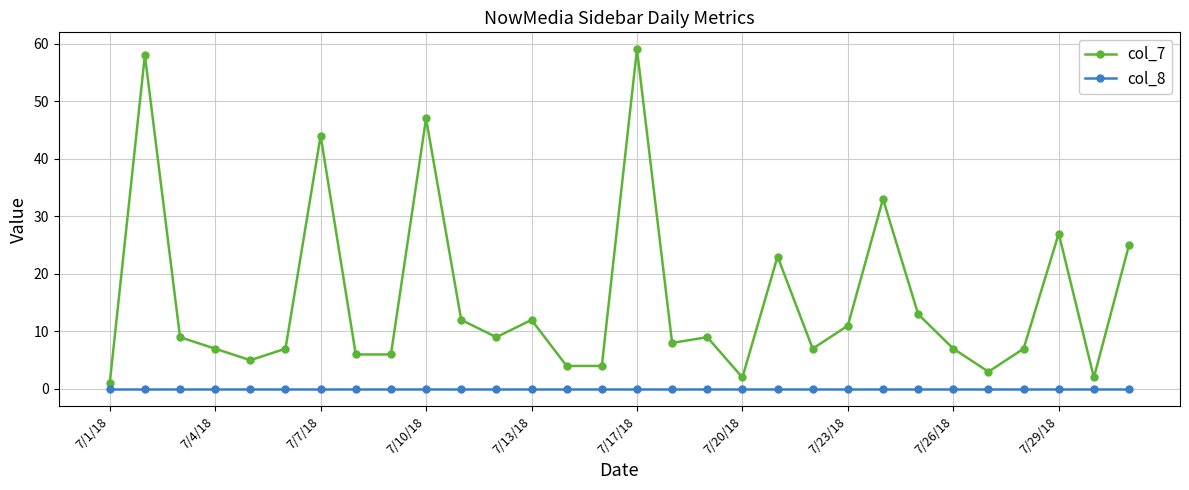

Rank the series by their maximum value, from highest to lowest.

col_7, col_8